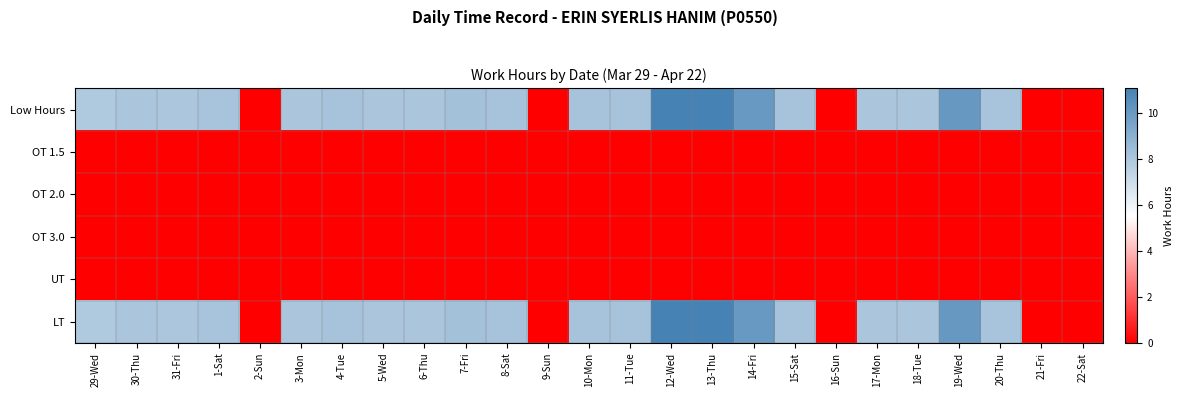

Which series changed the most between 3-Mon and 12-Wed?

Low Hours